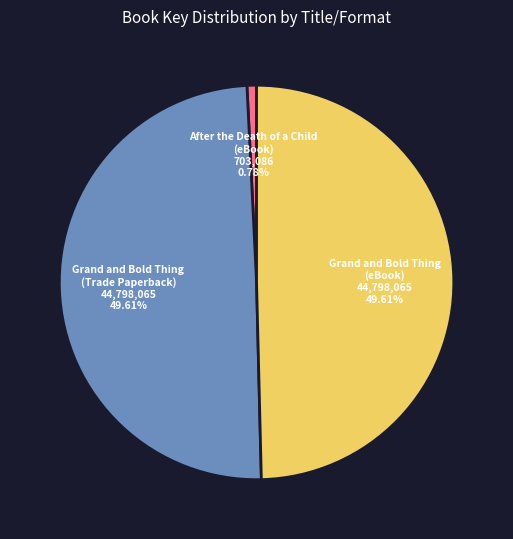

Is there any slice that represents more than half of the pie?

No